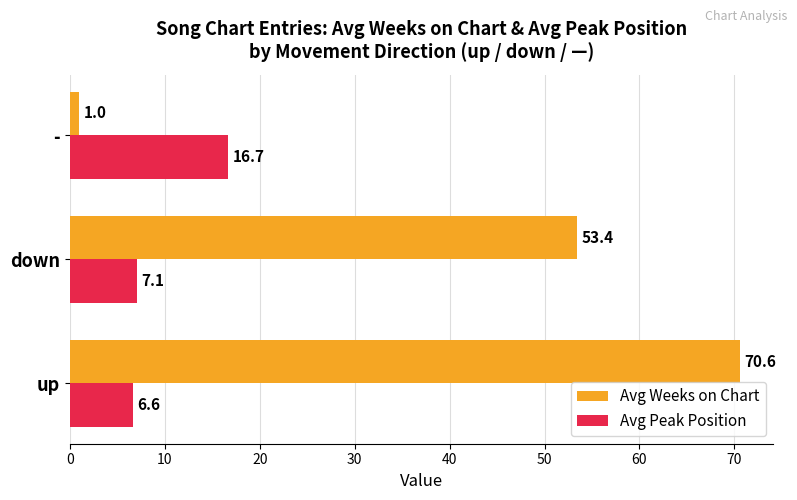

What is the approximate value of Avg Weeks on Chart at up?

70.6